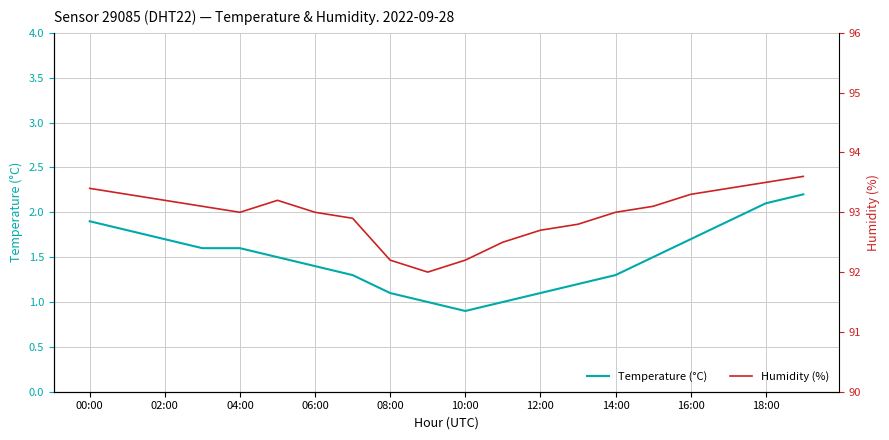

What is the average value of the Temperature (°C) series?

1.5